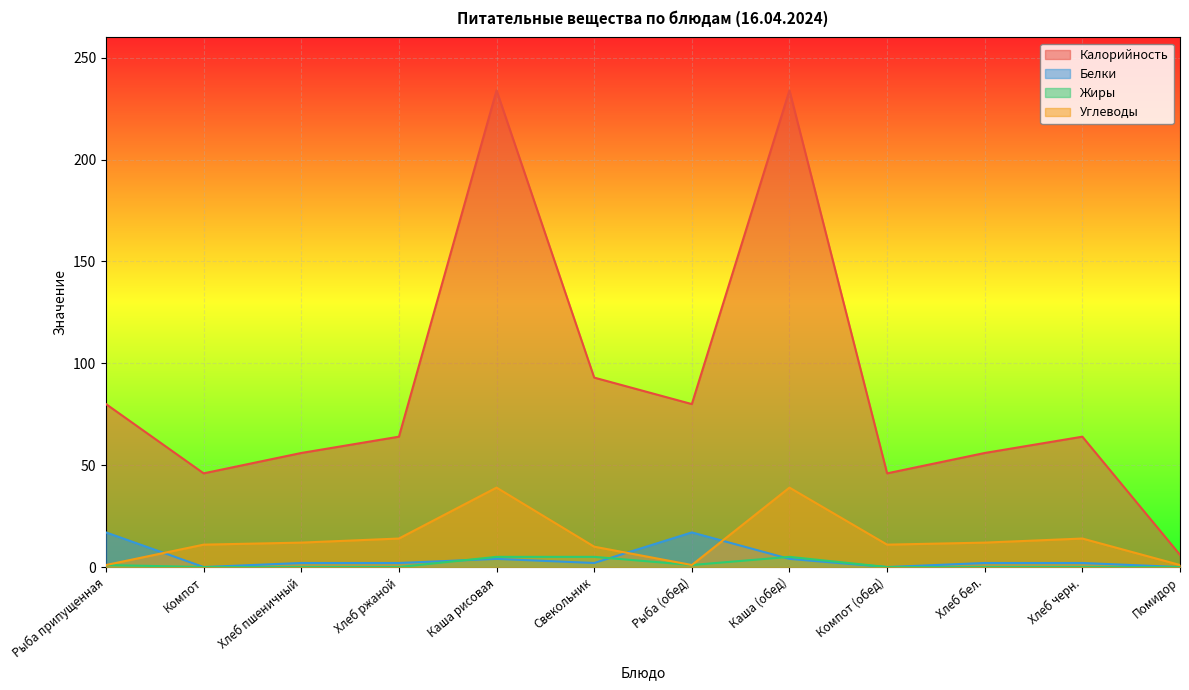

How many interior local valleys does the Жиры series have?

1